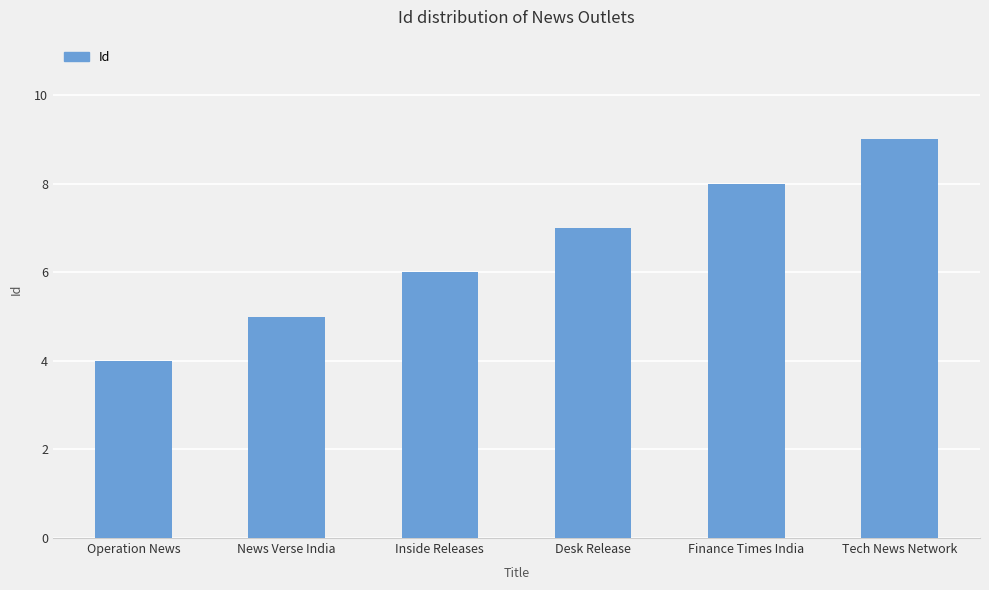

How many values are below 7?

3